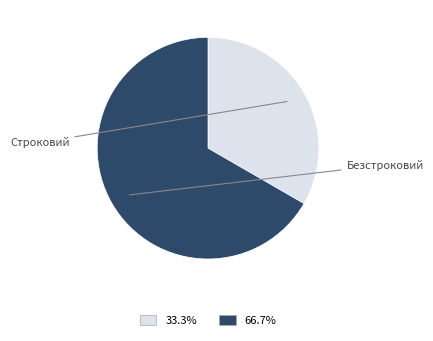

To the nearest percent, what percentage of the pie is Строковий?

33%